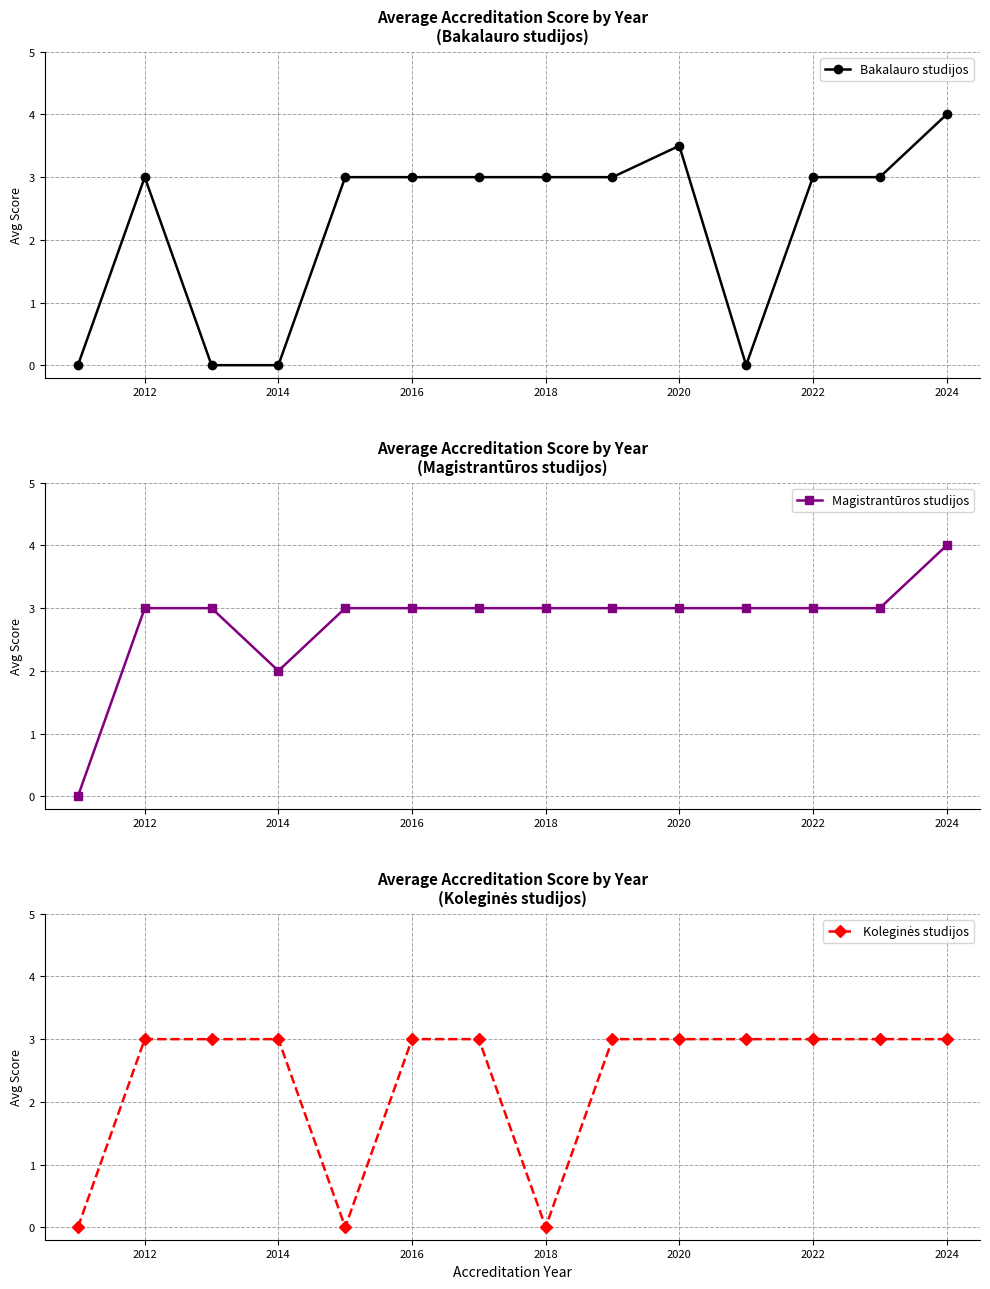

How many lines are shown in the chart?

3